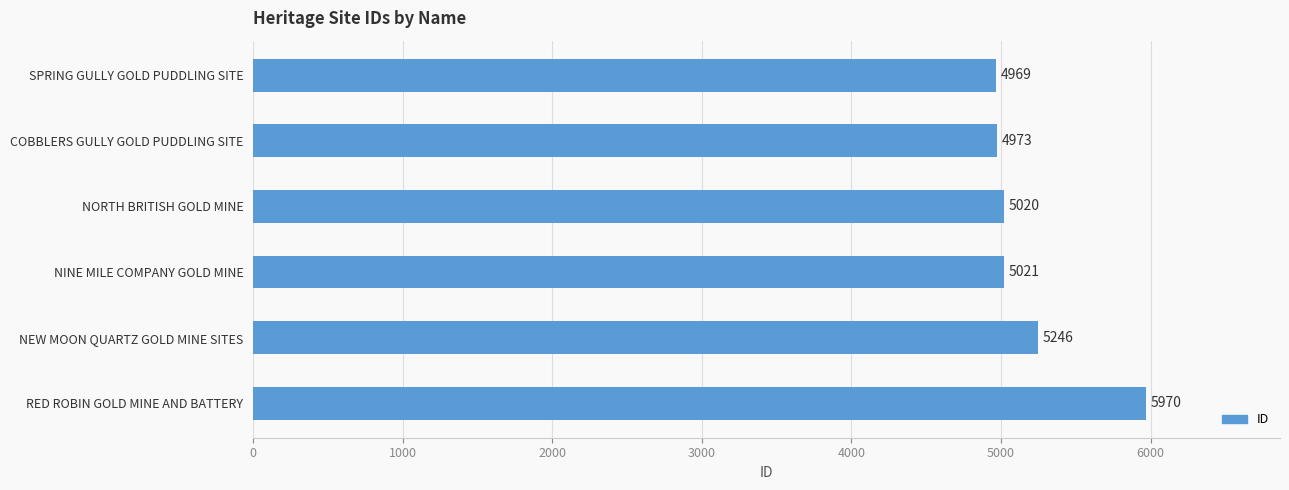

What is the label of the 6th bar from the top?

RED ROBIN GOLD MINE AND BATTERY